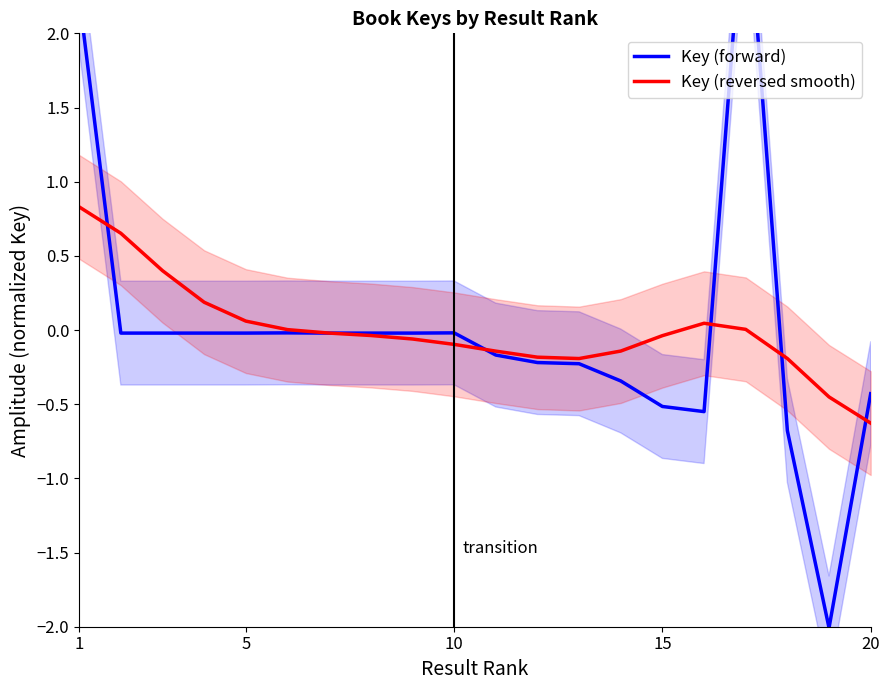

Which category has the lowest value in the Key (reversed smooth) series?

20